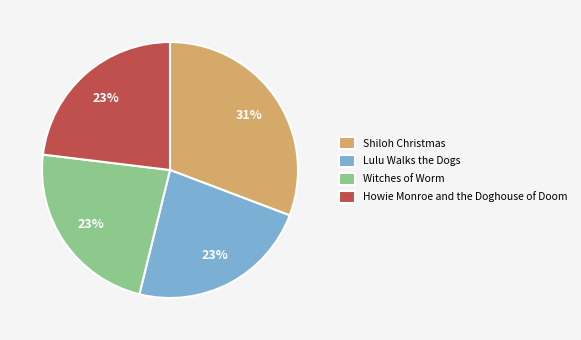

The Witches of Worm slice represents 23% of the pie. True or false?

True